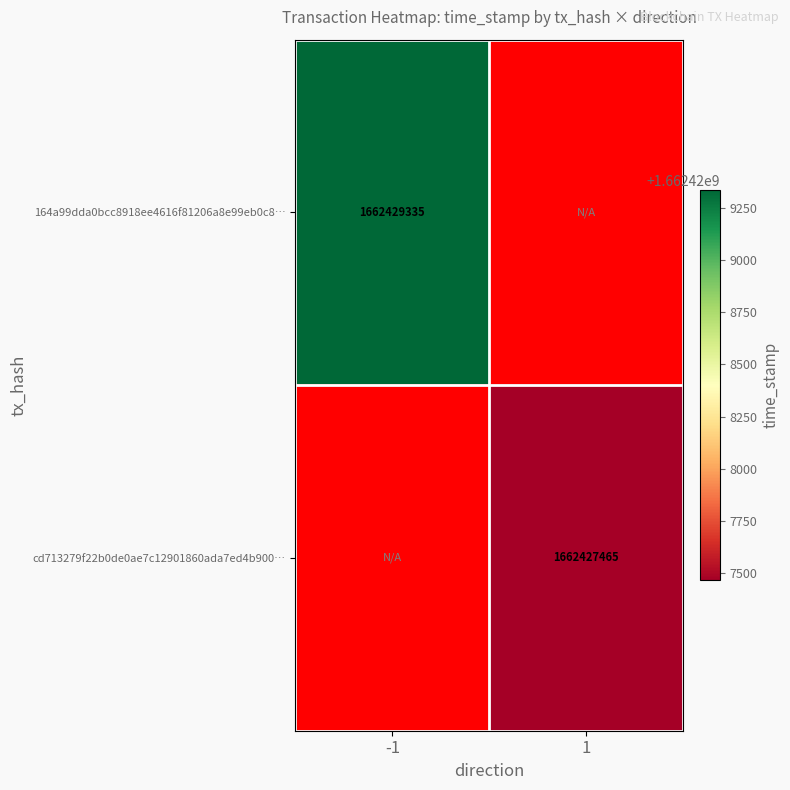

Is it true that cd713279f22b0de0ae7c12901860ada7ed4b900… equals 2905858662 at 1?

False